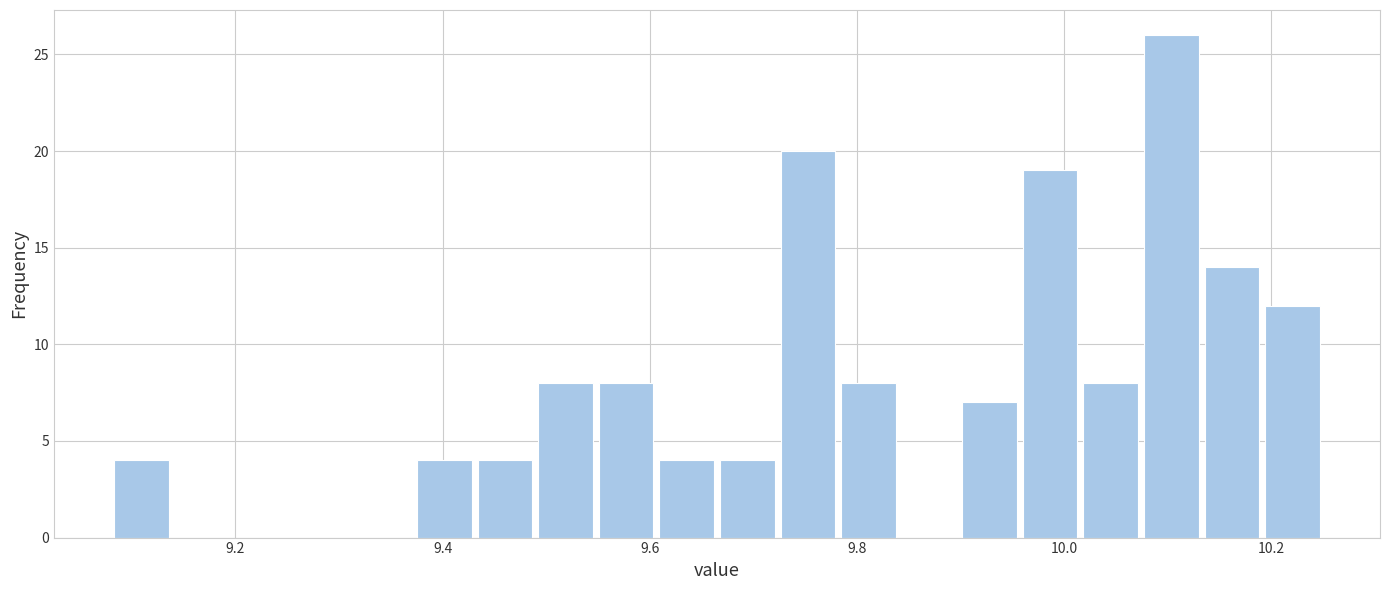

Around what value on the x-axis is the tallest bar? Give the approximate position of its centre, as read against the axis.

10.10